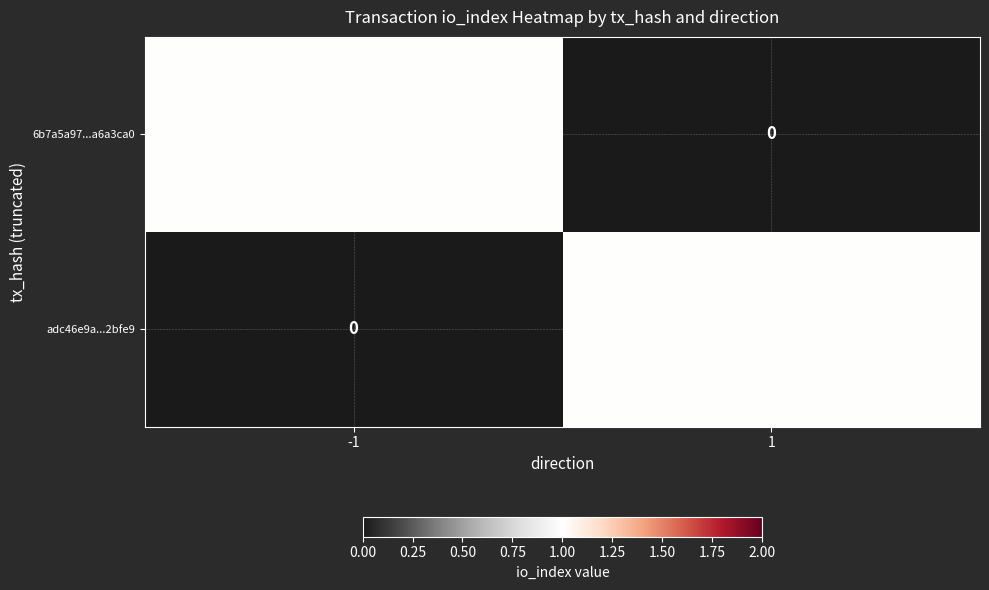

How many categories are shown in the chart?

2